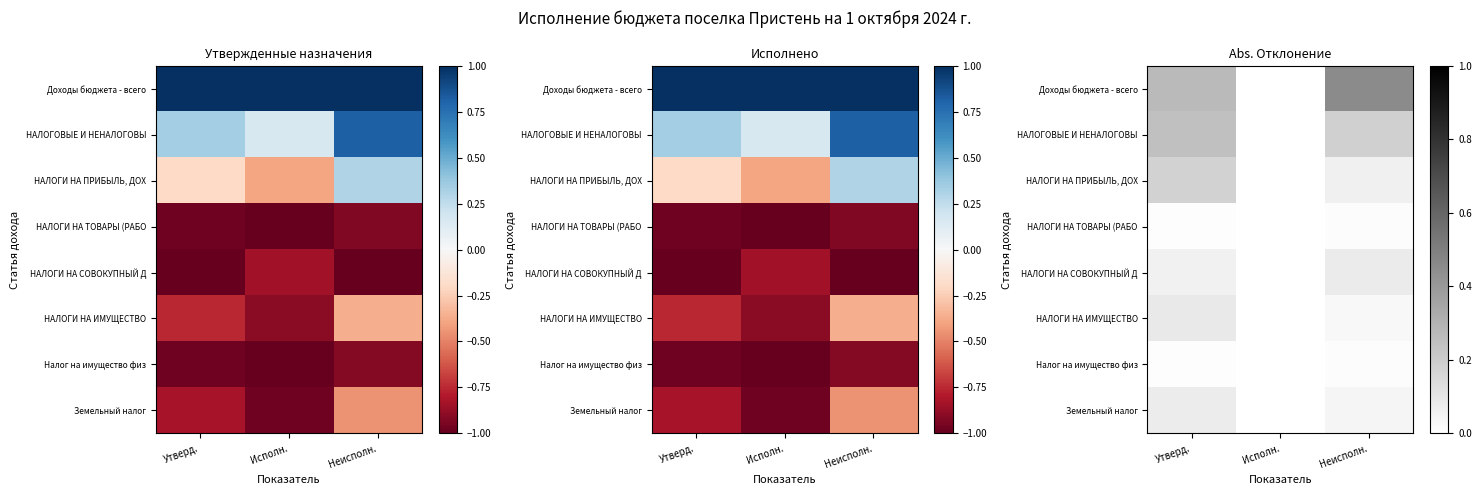

List the series in order of their peak value, lowest first.

Налог на имущество физ, НАЛОГИ НА ТОВАРЫ (РАБО, Земельный налог, НАЛОГИ НА СОВОКУПНЫЙ Д, НАЛОГИ НА ИМУЩЕСТВО, НАЛОГИ НА ПРИБЫЛЬ, ДОХ, НАЛОГОВЫЕ И НЕНАЛОГОВЫ, Доходы бюджета - всего